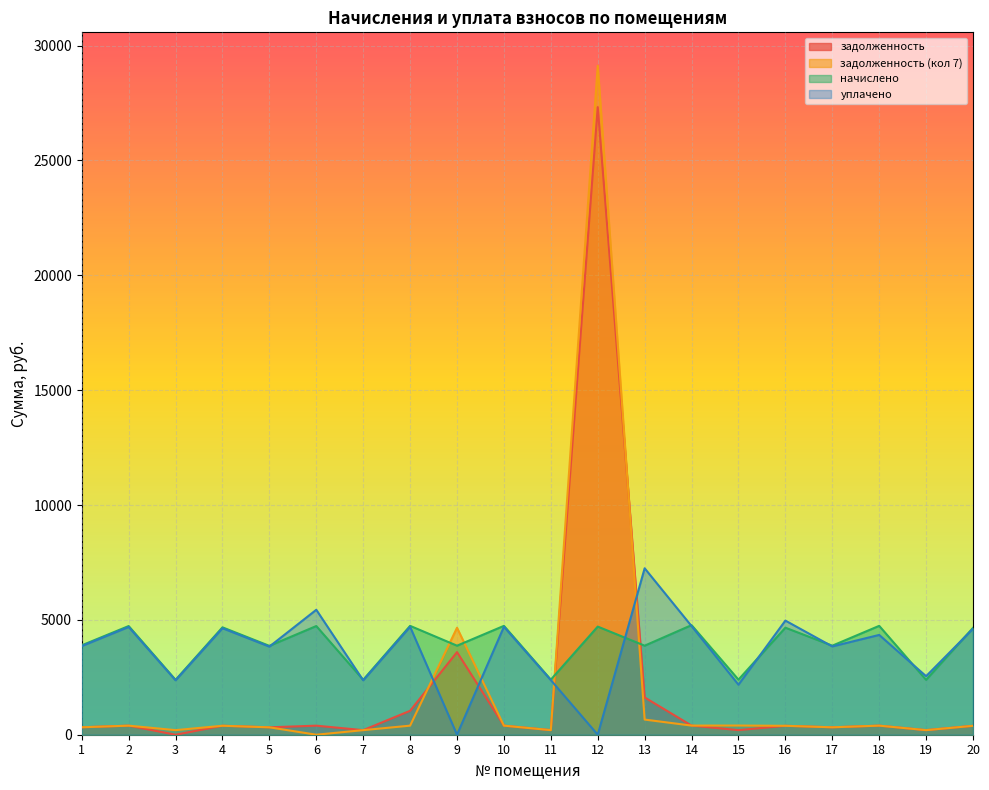

At which category does задолженность (кол 7) reach its first local peak?

2